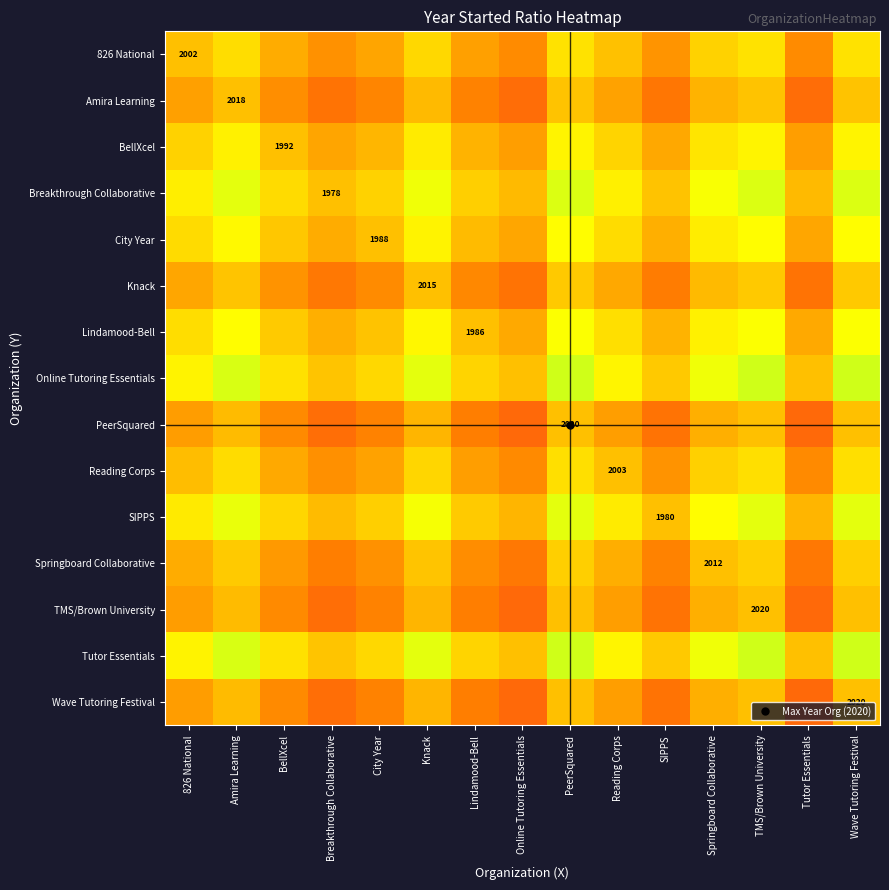

What is the maximum value shown in the chart?

1.0